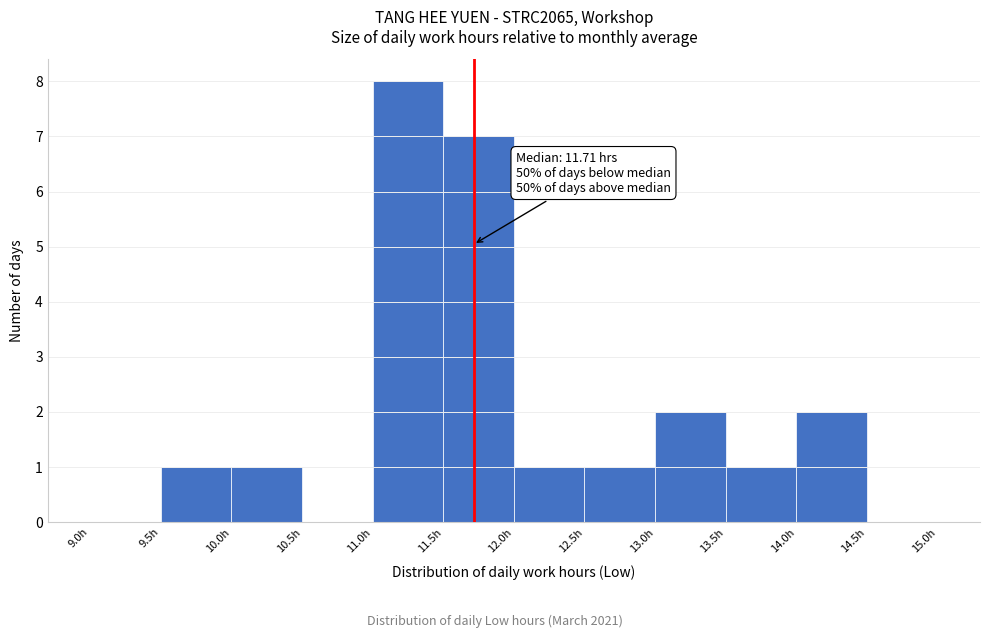

Which range on the x-axis has the tallest bar?

11.0 to 11.5